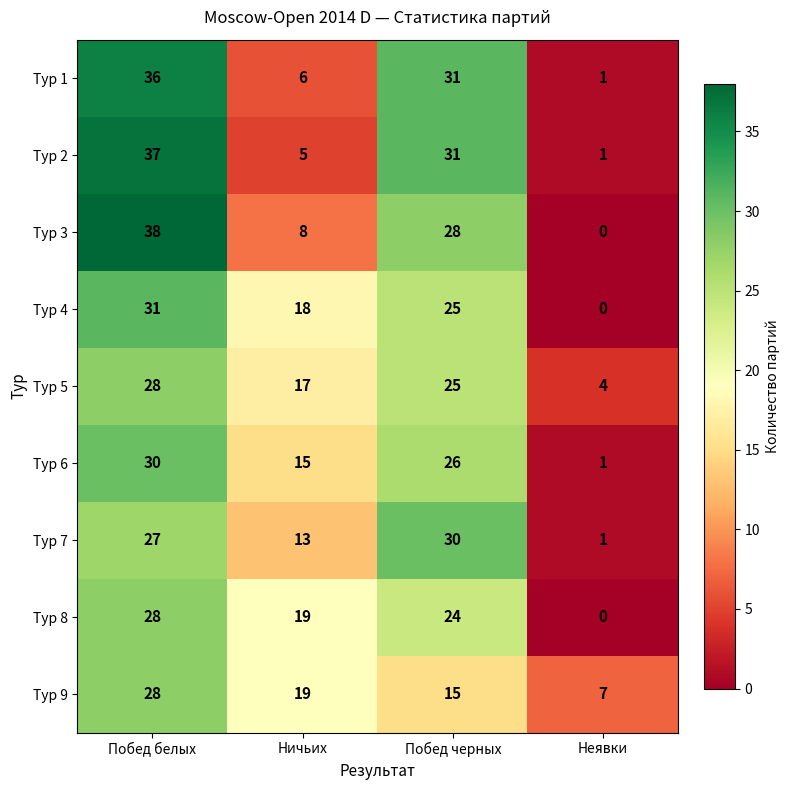

Which series changed the most between Побед белых and Ничьих?

Тур 2